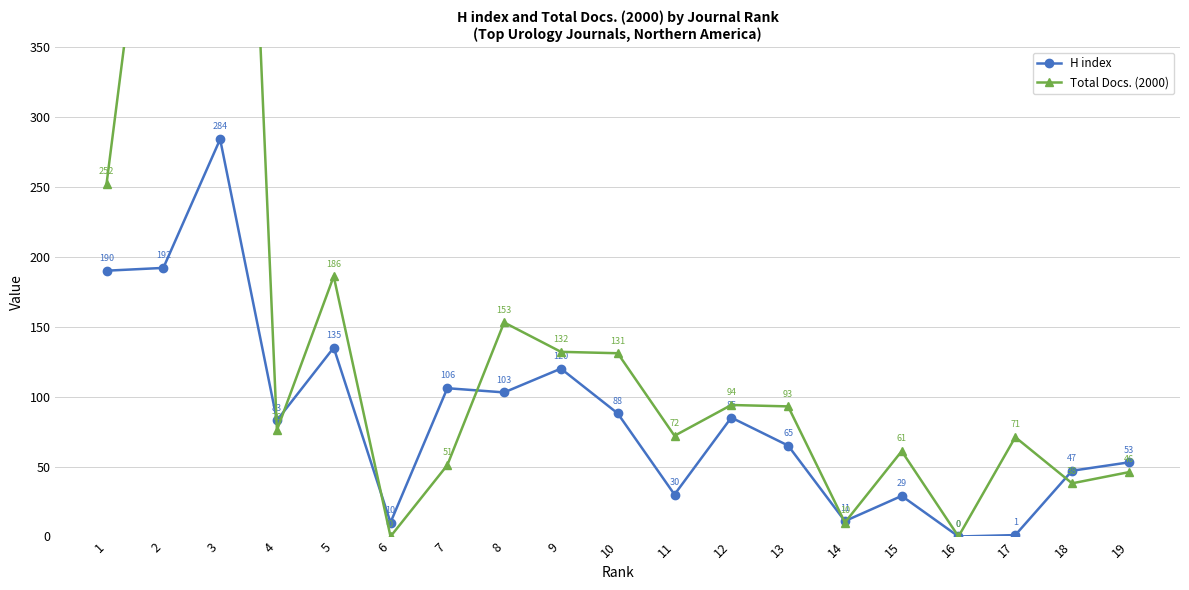

Which series has the widest spread of values?

Total Docs. (2000)